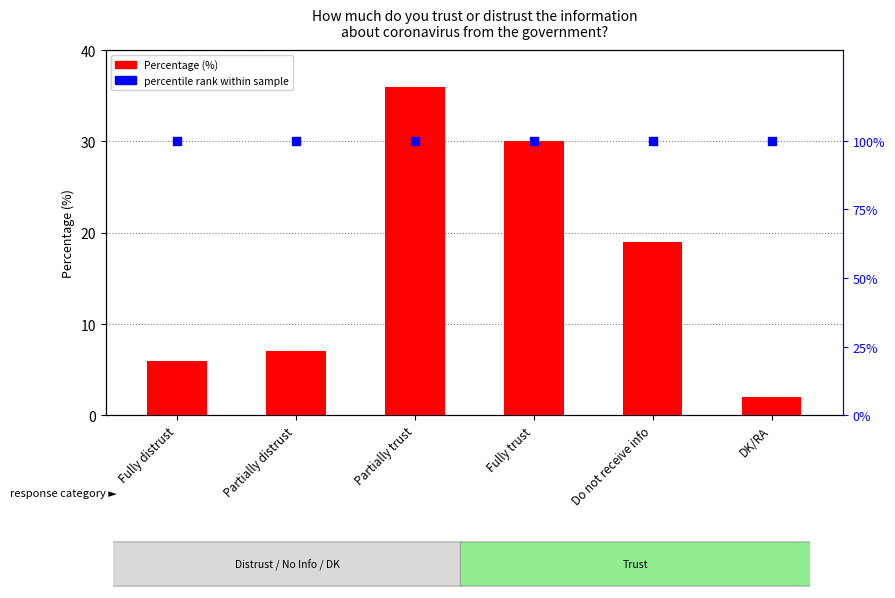

Which series has the largest total across all categories?

percentile rank within sample